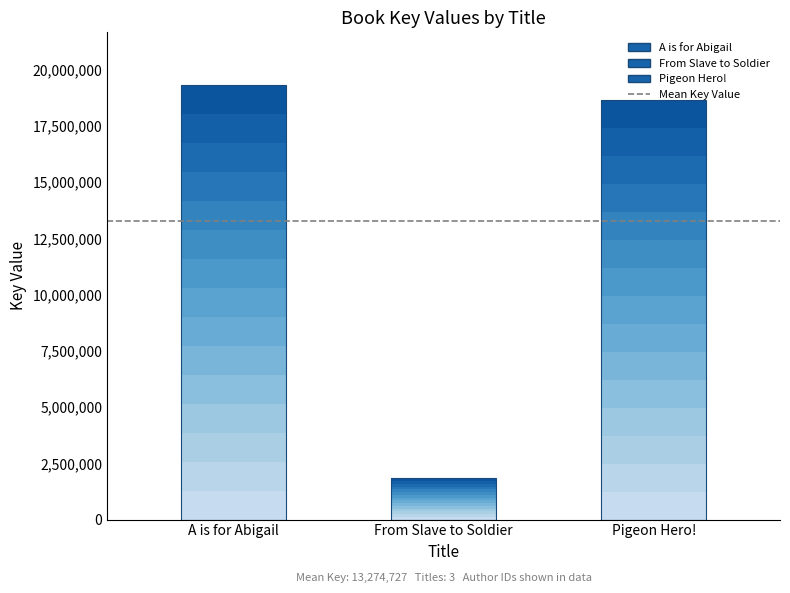

What position from the right is A is for Abigail?

3